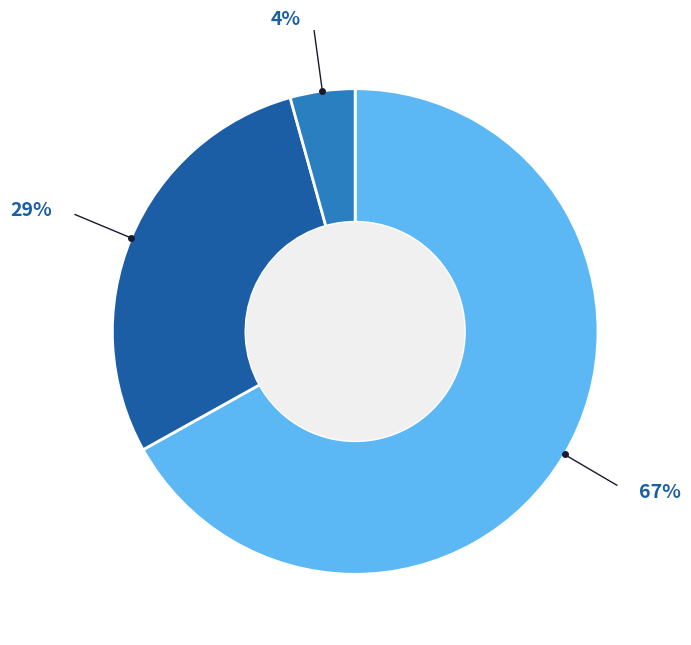

Is there any slice that represents more than half of the pie?

Yes